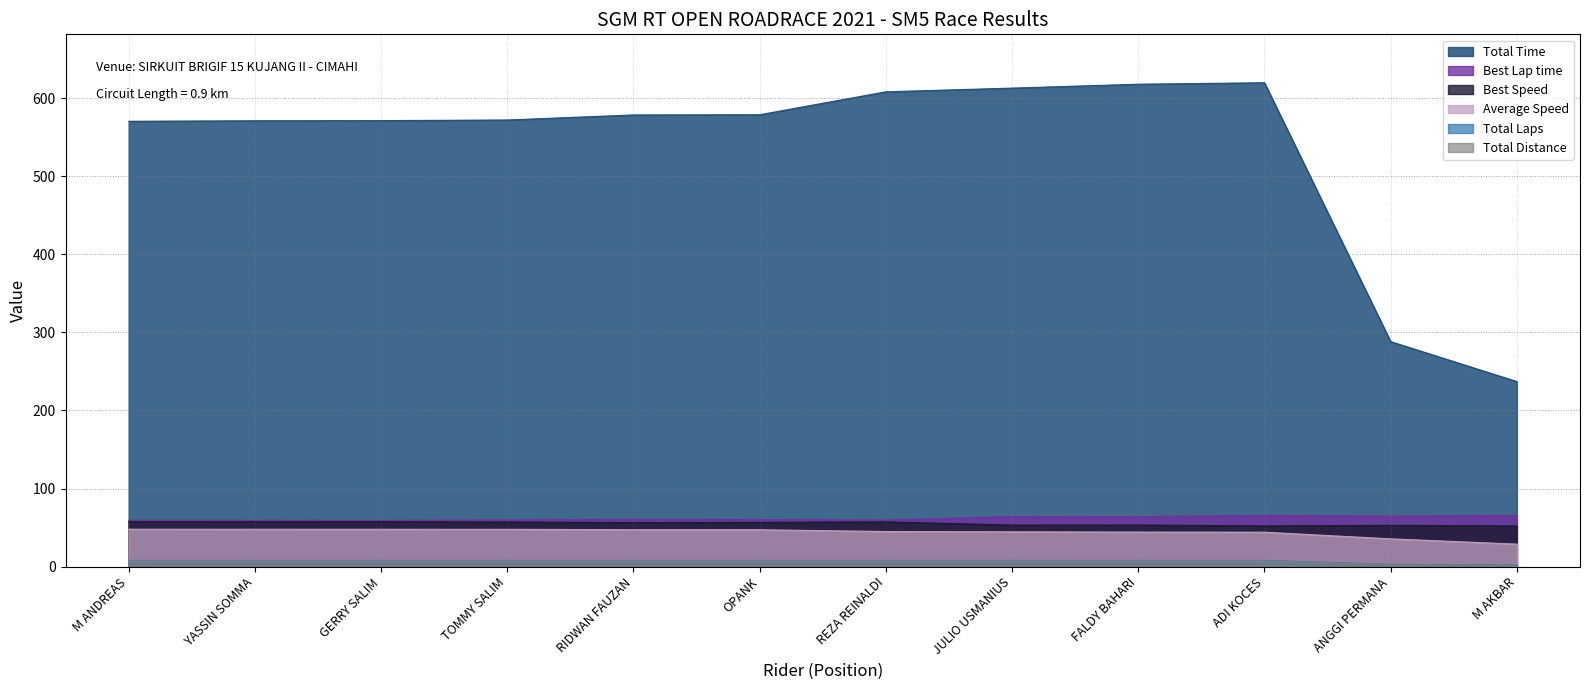

How many data points in Total Time are above 578?

6